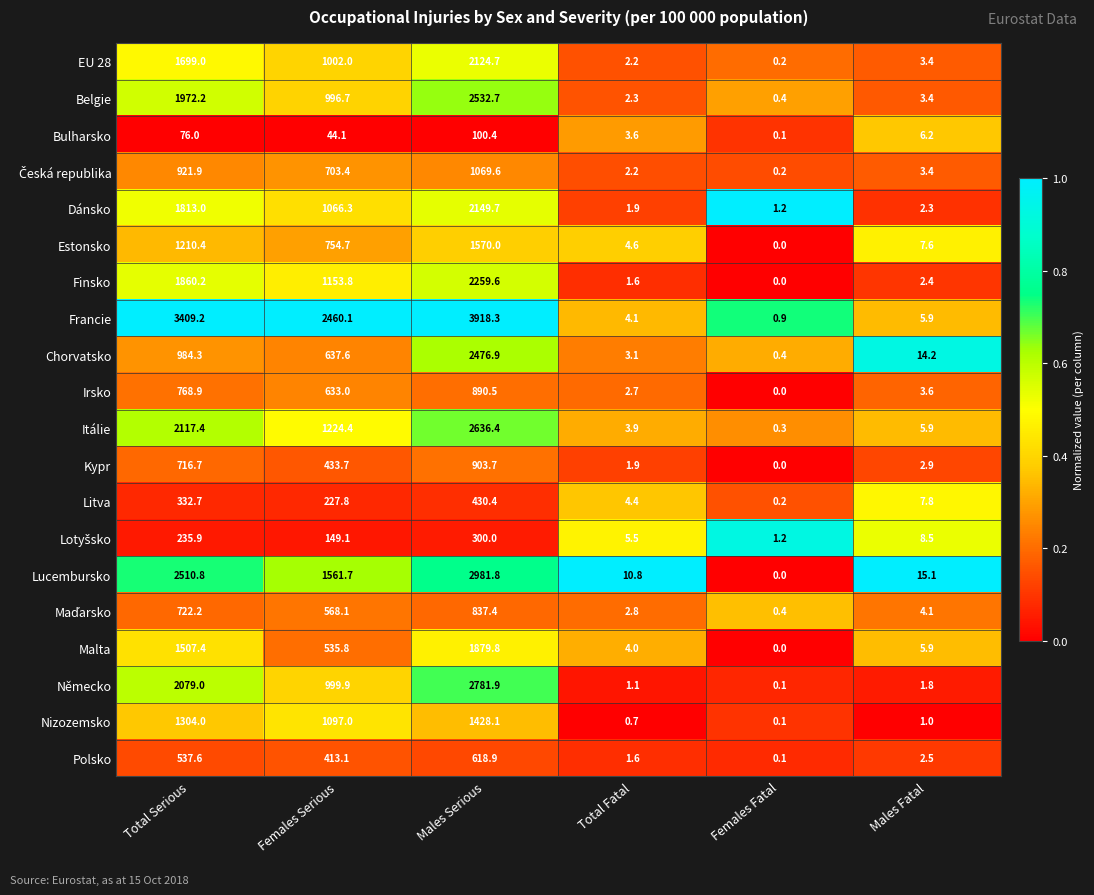

Which category has the highest value across all series?

Males Serious